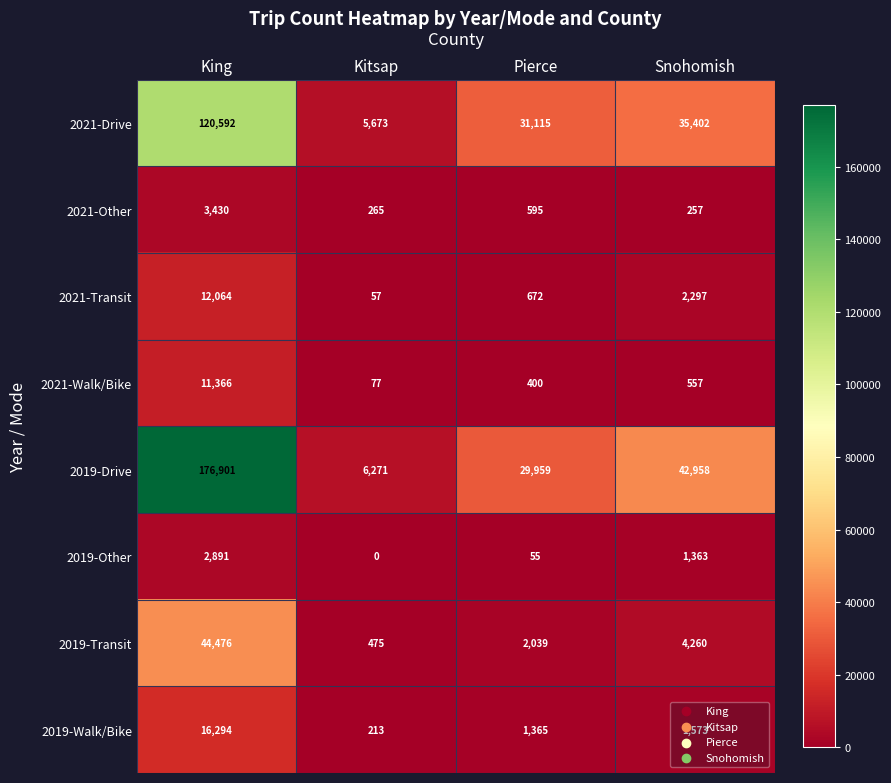

The 2019-Other series shows 1544 at King. True or false?

False